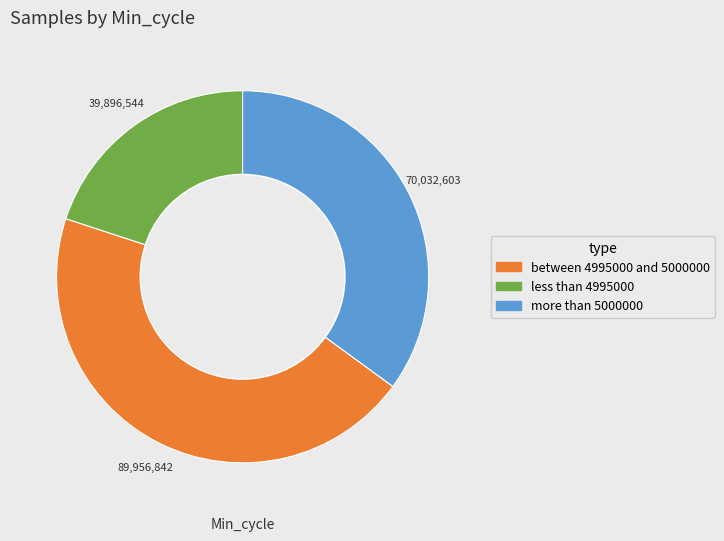

Is there any slice that represents more than half of the pie?

No